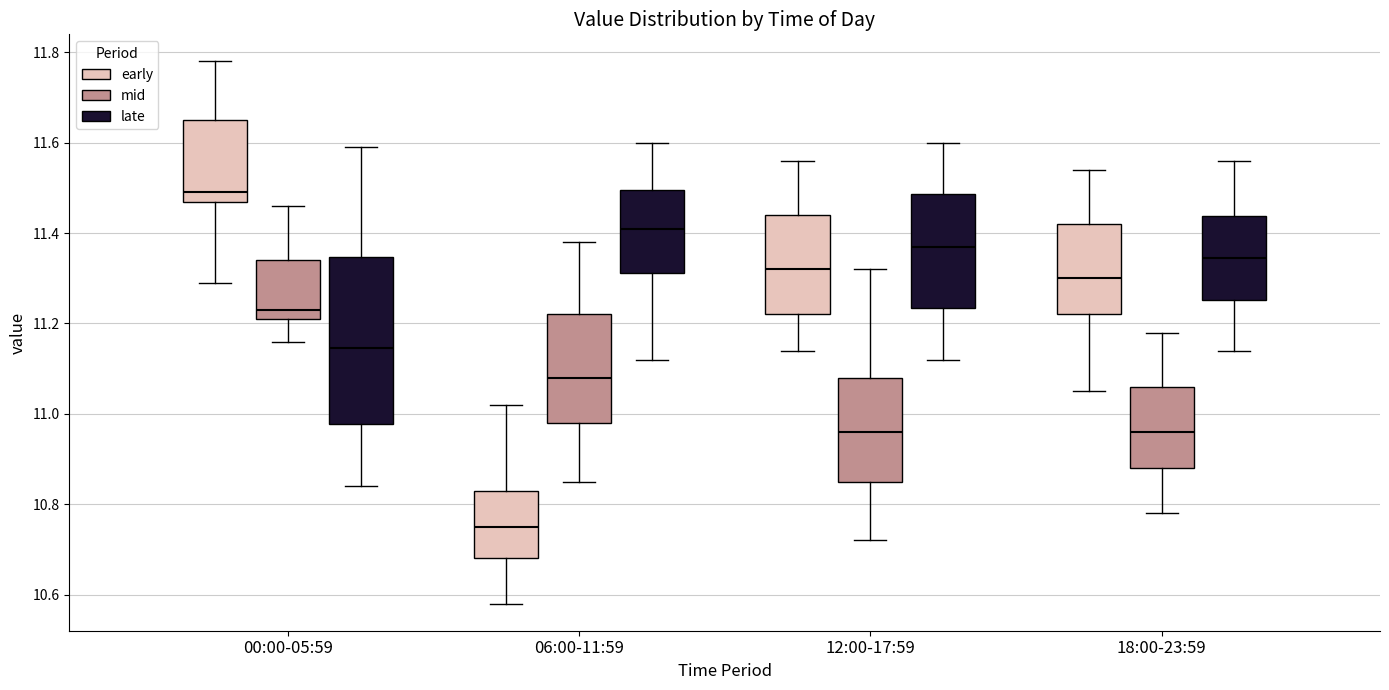

Reading left to right, read every box against the y-axis: the position of its median line, the range the box covers, and the ends of its whiskers. The values are not printed on the chart, so give them approximately, as read against the axis.

00:00-05:59 (early): median 11.50, box 11.48 to 11.66, whiskers 11.30 to 11.78
00:00-05:59 (mid): median 11.24, box 11.22 to 11.34, whiskers 11.16 to 11.46
00:00-05:59 (late): median 11.14, box 10.98 to 11.34, whiskers 10.84 to 11.60
06:00-11:59 (early): median 10.76, box 10.68 to 10.84, whiskers 10.58 to 11.02
06:00-11:59 (mid): median 11.08, box 10.98 to 11.22, whiskers 10.86 to 11.38
06:00-11:59 (late): median 11.42, box 11.32 to 11.50, whiskers 11.12 to 11.60
12:00-17:59 (early): median 11.32, box 11.22 to 11.44, whiskers 11.14 to 11.56
12:00-17:59 (mid): median 10.96, box 10.86 to 11.08, whiskers 10.72 to 11.32
12:00-17:59 (late): median 11.38, box 11.24 to 11.48, whiskers 11.12 to 11.60
18:00-23:59 (early): median 11.30, box 11.22 to 11.42, whiskers 11.06 to 11.54
18:00-23:59 (mid): median 10.96, box 10.88 to 11.06, whiskers 10.78 to 11.18
18:00-23:59 (late): median 11.34, box 11.26 to 11.44, whiskers 11.14 to 11.56